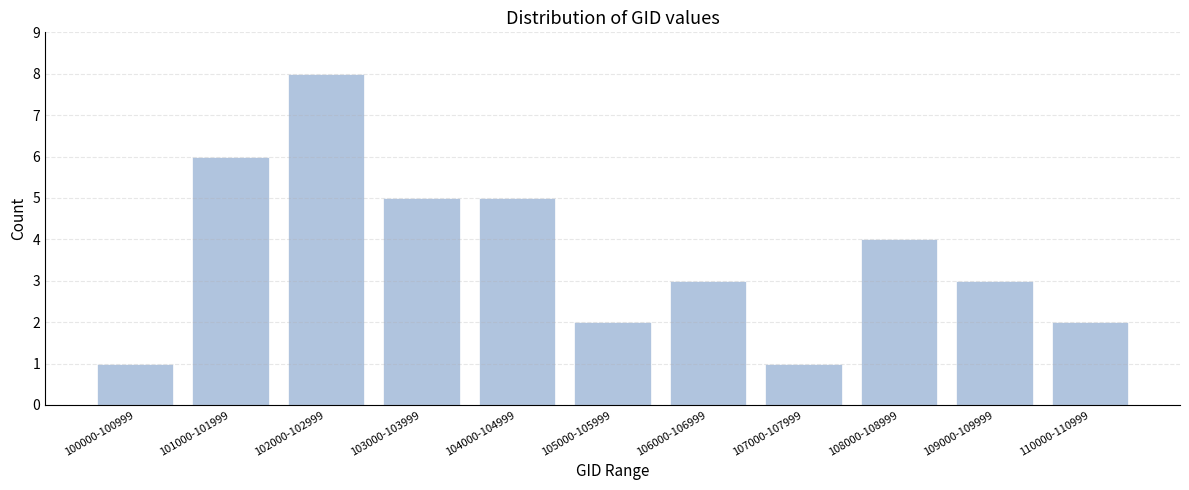

Reading right to left, transcribe all the data shown in this chart.

110000-110999=2	109000-109999=3	108000-108999=4	107000-107999=1	106000-106999=3	105000-105999=2	104000-104999=5	103000-103999=5	102000-102999=8	101000-101999=6	100000-100999=1